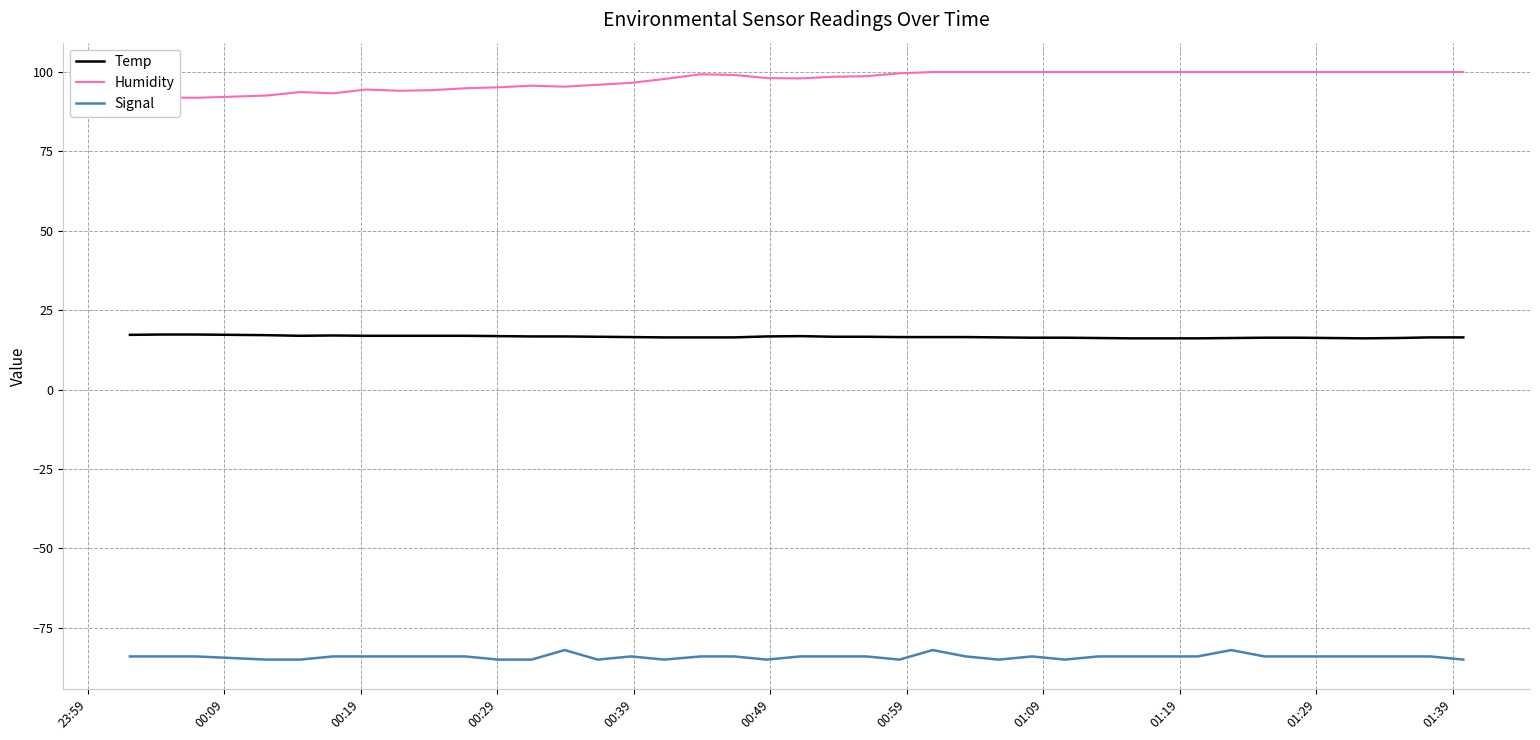

True or false: Signal and Temp cross at least once.

False